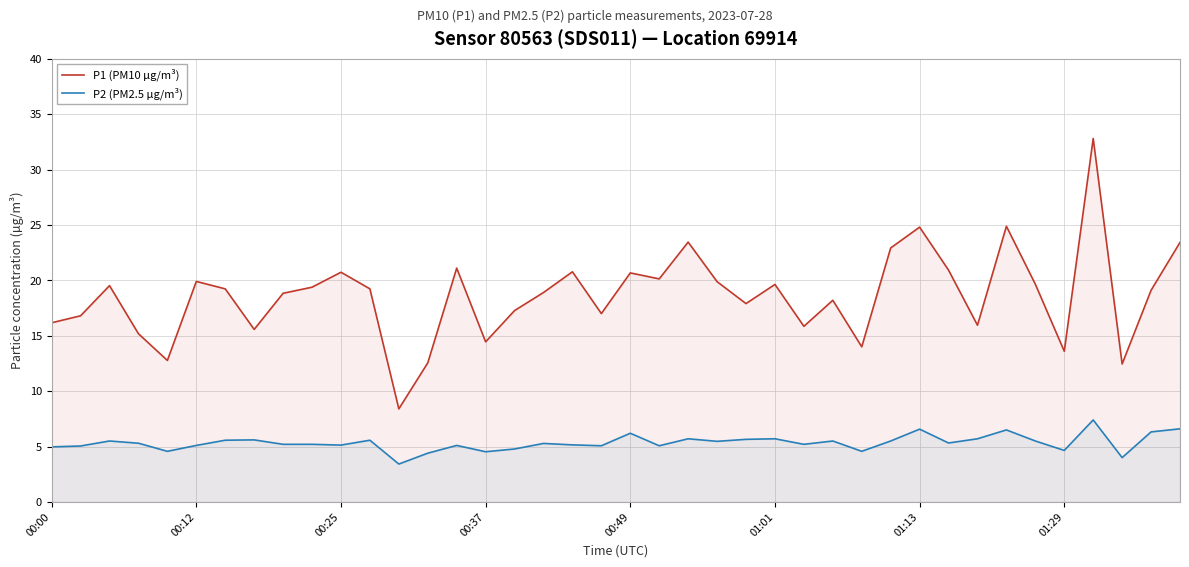

Reading right to left, what are all the values shown in this chart?

P1 (PM10 µg/m³): 23.4	19.1	12.4	32.8	13.6	19.6	24.9	15.9	20.9	24.8	22.9	14.0	18.2	15.8	19.6	17.9	19.9	23.4	20.1	20.7	17.0	20.8	18.9	17.3	14.4	21.1	12.6	8.4	19.2	20.7	19.4	18.8	15.6	19.2	19.9	12.8	15.2	19.5	16.8	16.2
P2 (PM2.5 µg/m³): 6.6	6.3	4.0	7.4	4.7	5.5	6.5	5.7	5.3	6.6	5.5	4.6	5.5	5.2	5.7	5.7	5.5	5.7	5.1	6.2	5.1	5.2	5.3	4.8	4.5	5.1	4.4	3.4	5.6	5.1	5.2	5.2	5.6	5.6	5.1	4.6	5.3	5.5	5.0	5.0